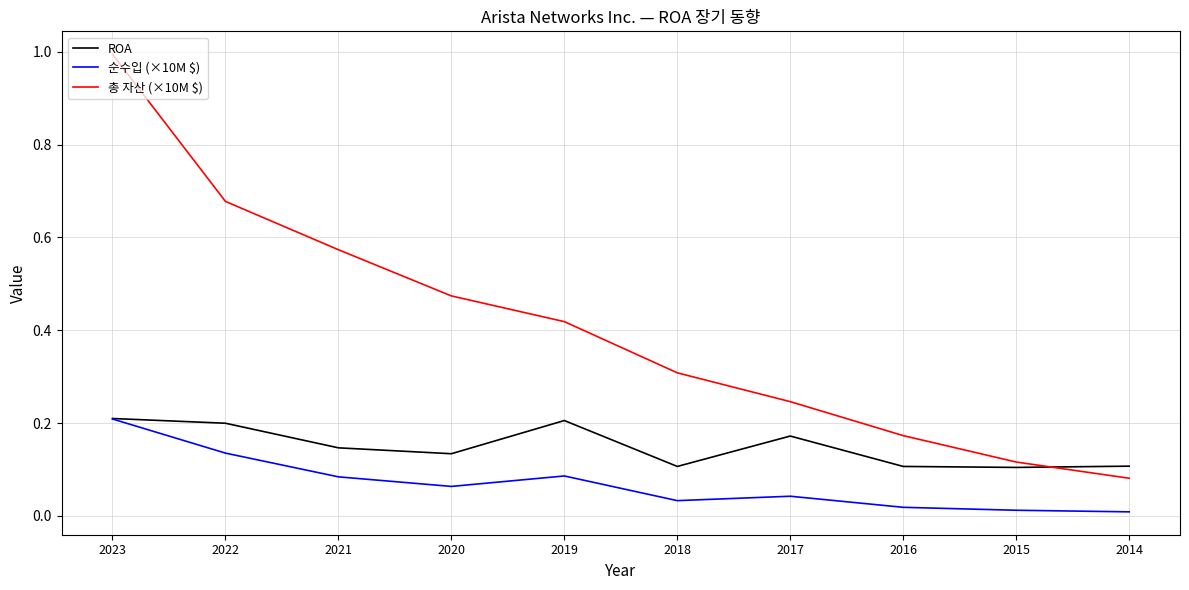

How many times do 총 자산 (×10M $) and ROA cross each other?

1